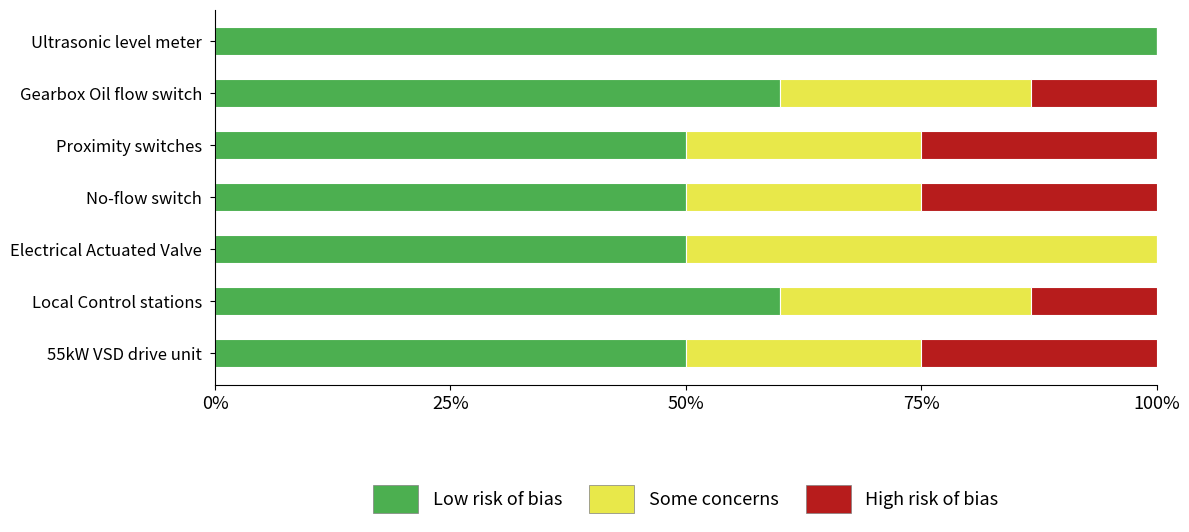

Is it true that Low risk of bias equals 50.0 at Proximity switches?

True